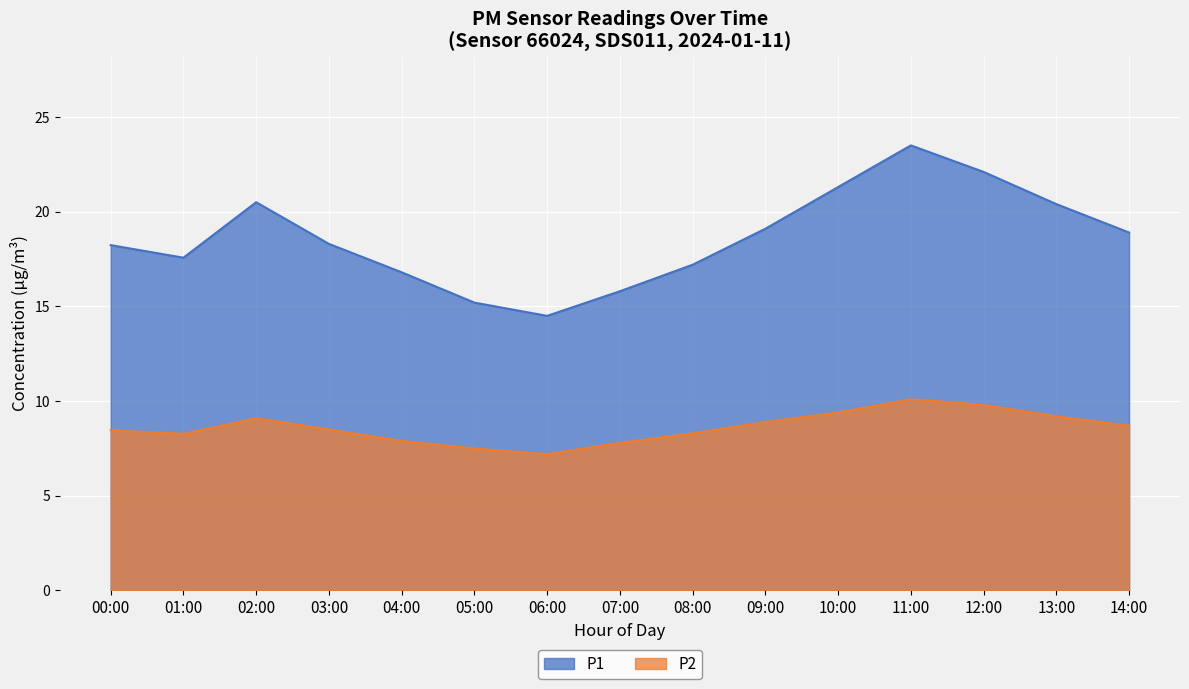

Which series has the widest spread of values?

P1